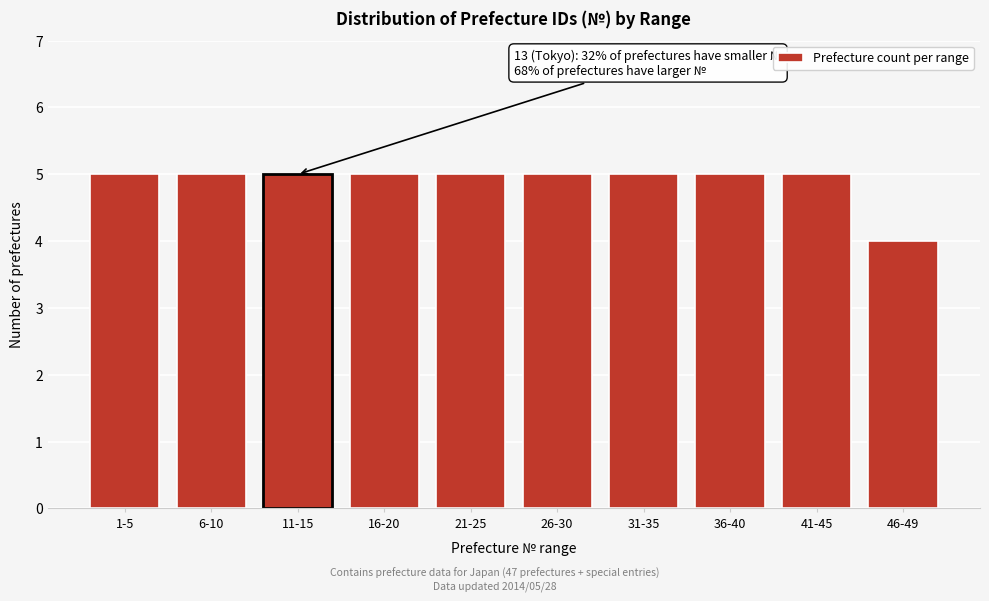

Reading right to left, extract all data points from this chart.

4	5	5	5	5	5	5	5	5	5